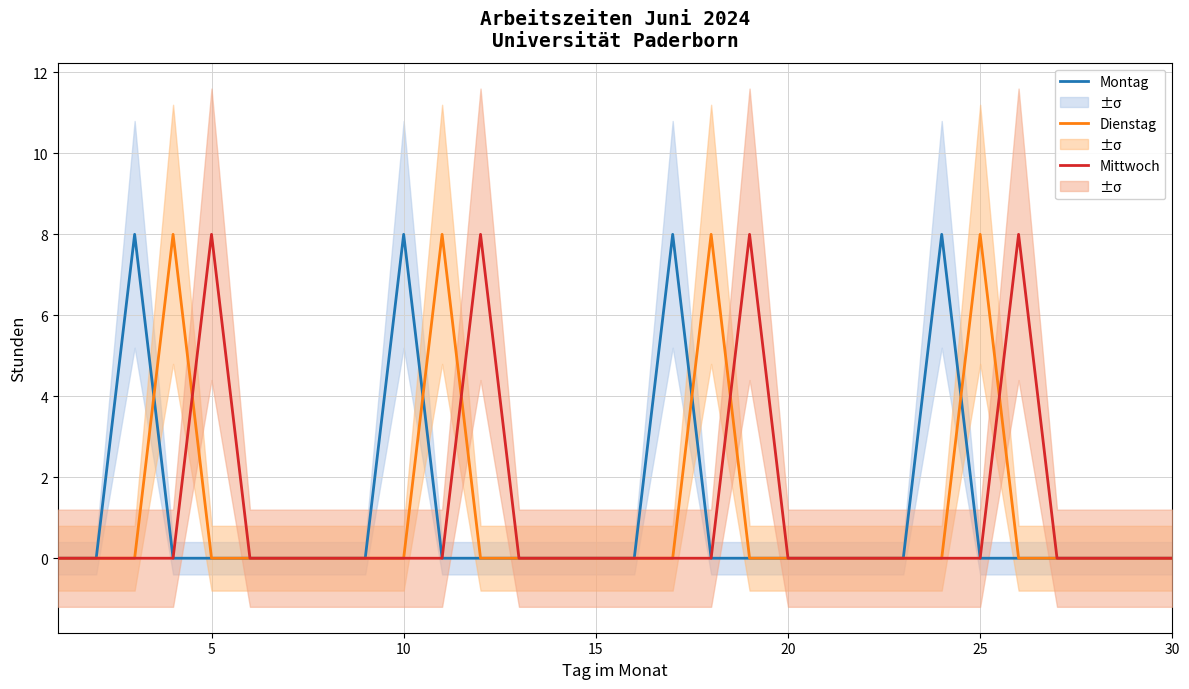

Is it true that Montag equals 0 at 30?

True